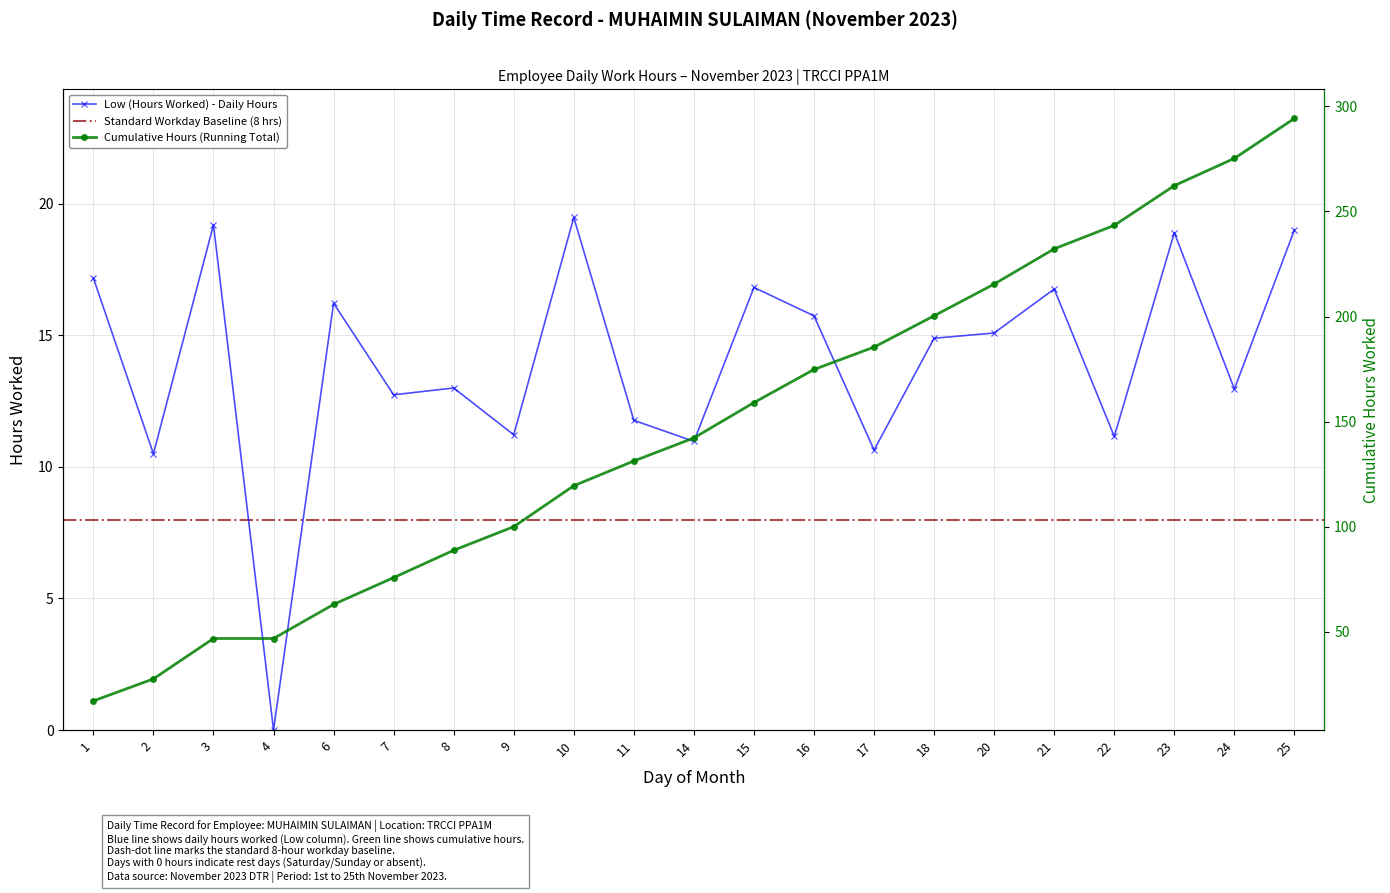

Where is the first local maximum for Low (Hours Worked) - Daily Hours?

3